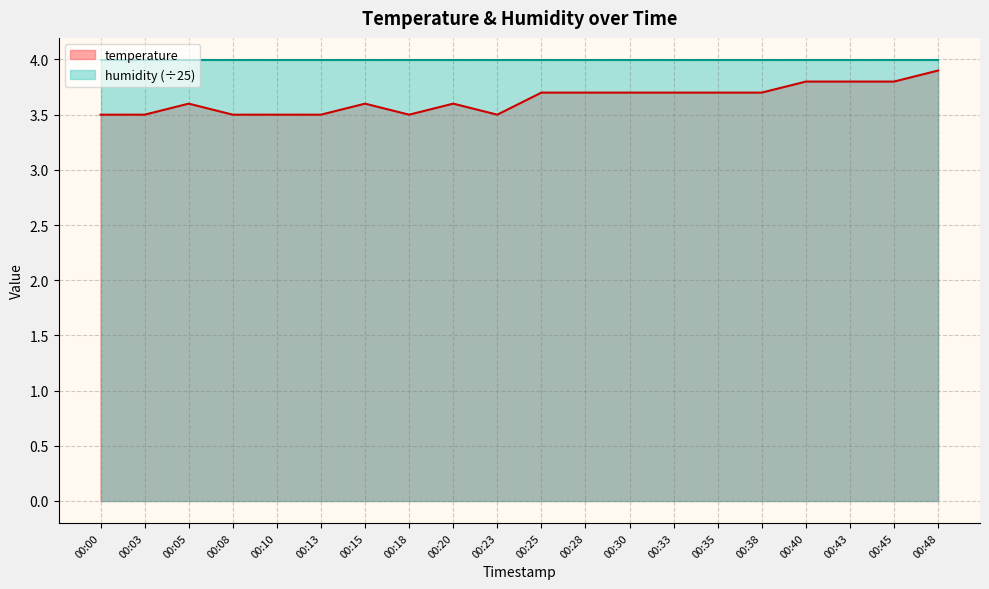

The value at 00:08 is 6.1. True or false?

False